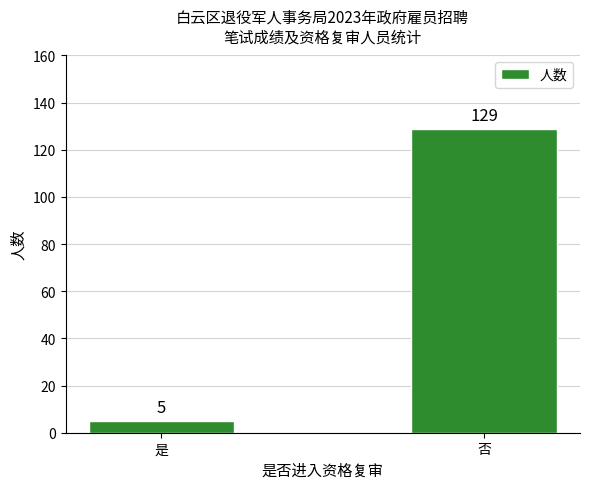

Does the chart contain stacked bars?

No